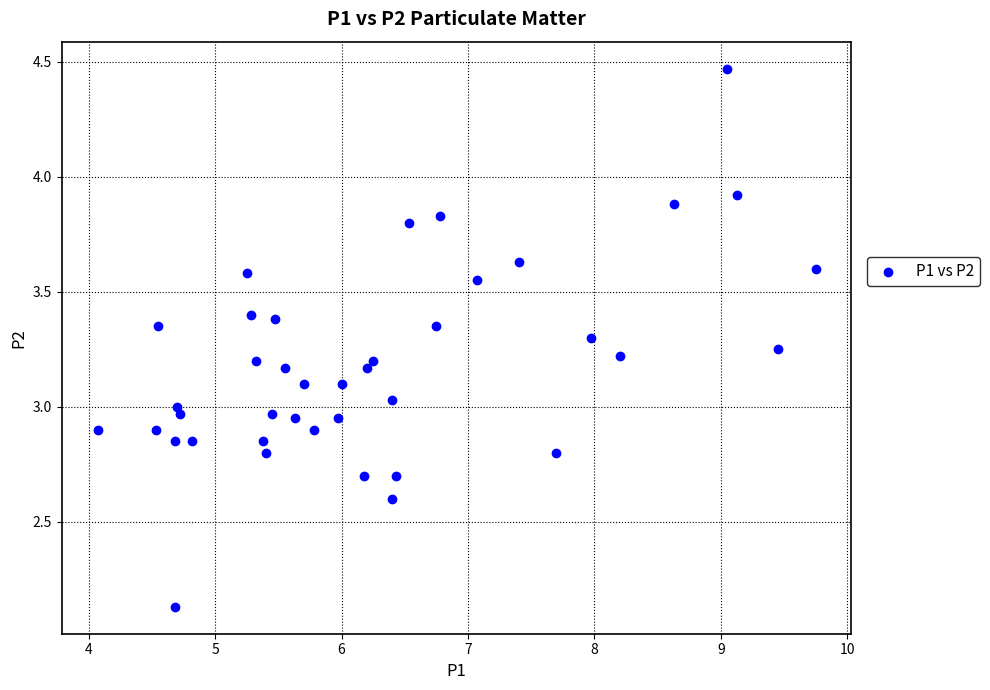

What is the range of X values (max minus min)?

5.7